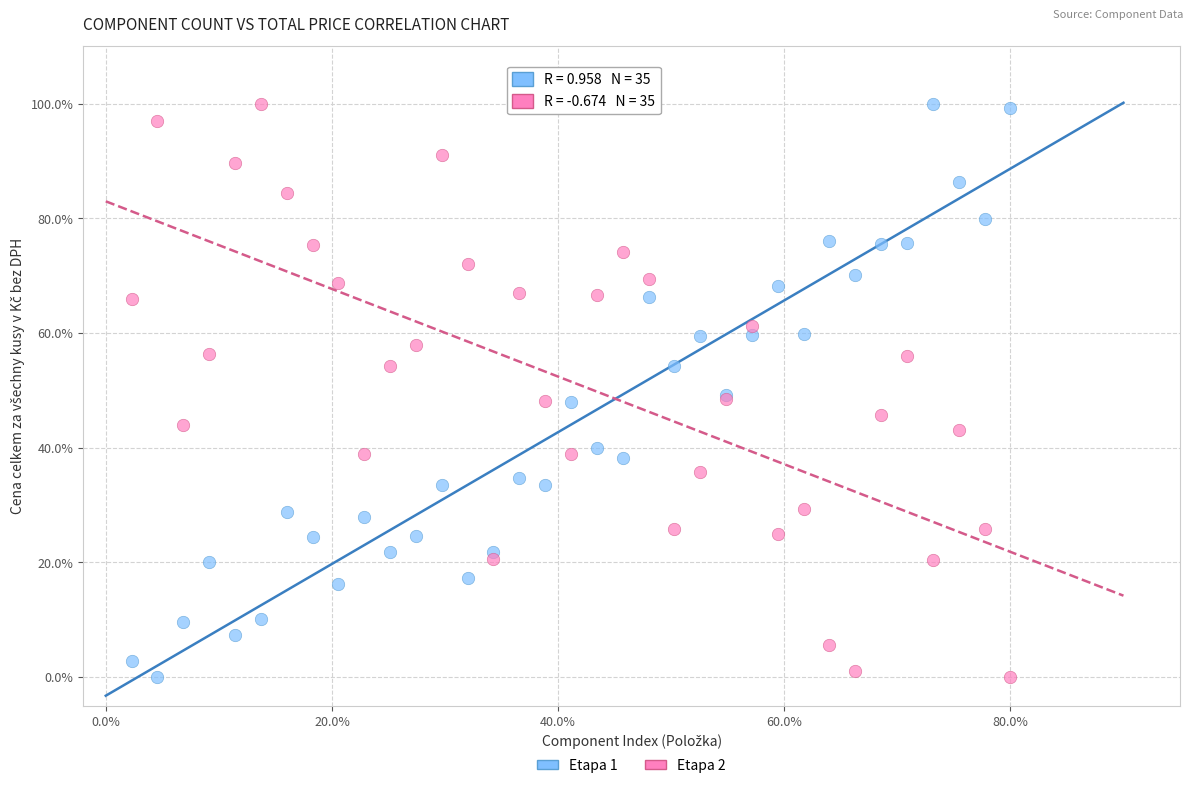

What are all the series names shown in the legend?

Etapa 1, Etapa 2